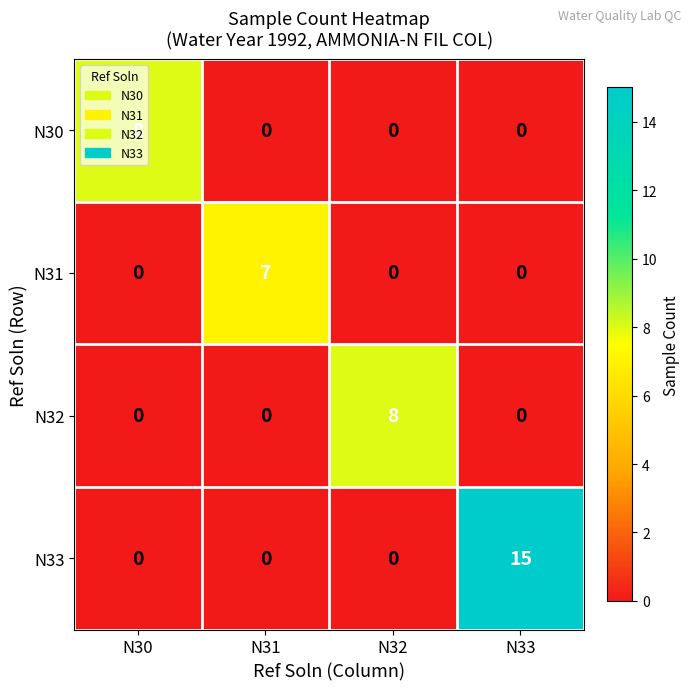

Which series has the largest range (max minus min)?

N33